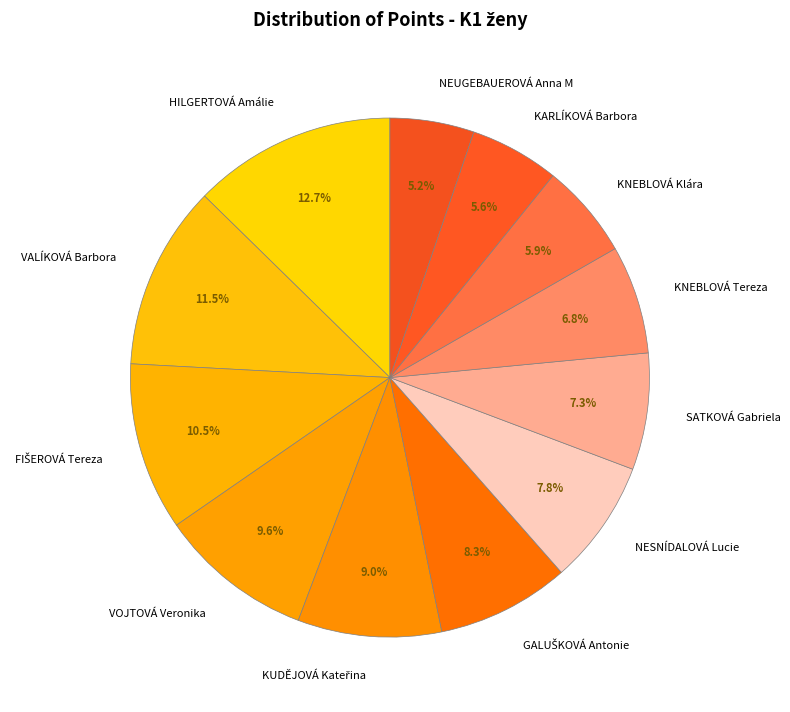

Which has a higher value, KNEBLOVÁ Tereza or NESNÍDALOVÁ Lucie?

NESNÍDALOVÁ Lucie